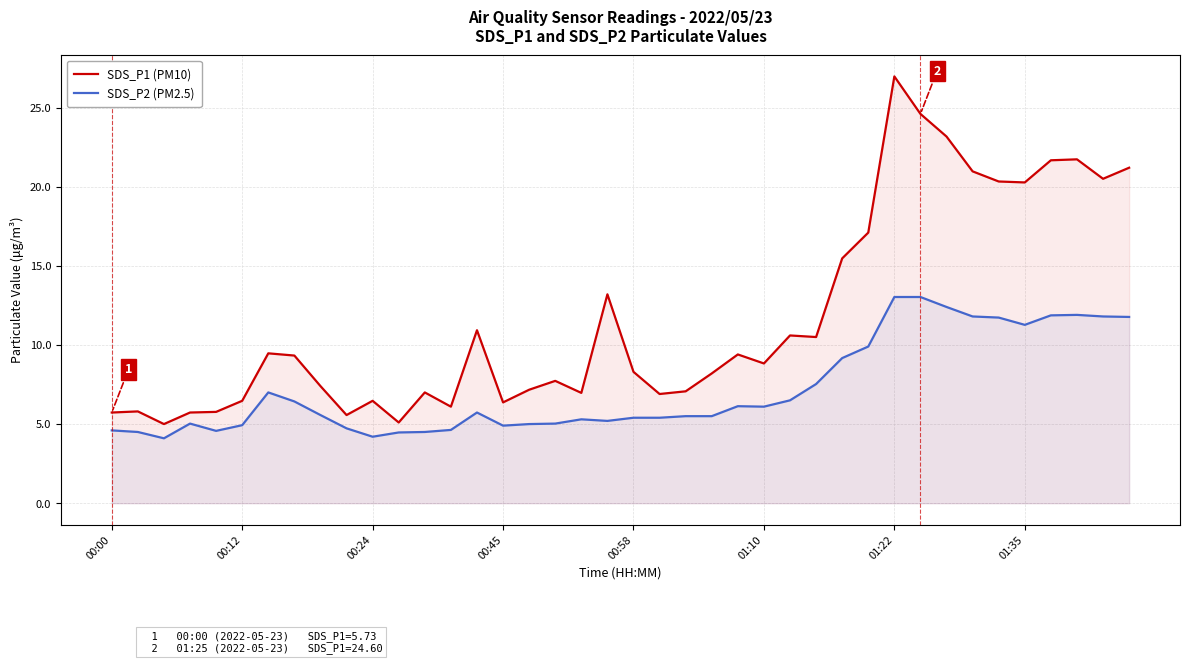

True or false: SDS_P2 (PM2.5) and SDS_P1 (PM10) intersect in this chart.

False